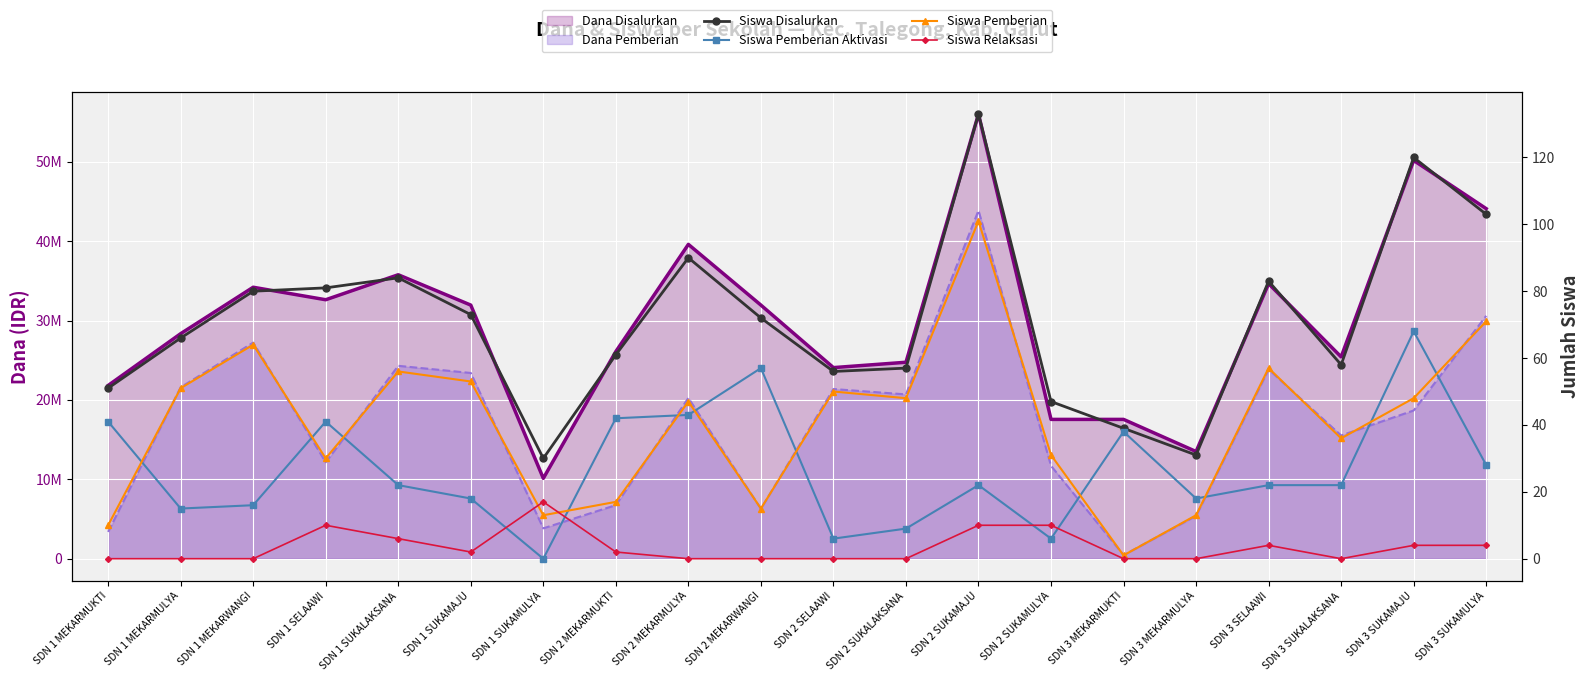

Reading right to left, extract all data points from this chart.

Siswa Disalurkan: SDN 3 SUKAMULYA=103	SDN 3 SUKAMAJU=120	SDN 3 SUKALAKSANA=58	SDN 3 SELAAWI=83	SDN 3 MEKARMULYA=31	SDN 3 MEKARMUKTI=39	SDN 2 SUKAMULYA=47	SDN 2 SUKAMAJU=133	SDN 2 SUKALAKSANA=57	SDN 2 SELAAWI=56	SDN 2 MEKARWANGI=72	SDN 2 MEKARMULYA=90	SDN 2 MEKARMUKTI=61	SDN 1 SUKAMULYA=30	SDN 1 SUKAMAJU=73	SDN 1 SUKALAKSANA=84	SDN 1 SELAAWI=81	SDN 1 MEKARWANGI=80	SDN 1 MEKARMULYA=66	SDN 1 MEKARMUKTI=51
Siswa Pemberian Aktivasi: SDN 3 SUKAMULYA=28	SDN 3 SUKAMAJU=68	SDN 3 SUKALAKSANA=22	SDN 3 SELAAWI=22	SDN 3 MEKARMULYA=18	SDN 3 MEKARMUKTI=38	SDN 2 SUKAMULYA=6	SDN 2 SUKAMAJU=22	SDN 2 SUKALAKSANA=9	SDN 2 SELAAWI=6	SDN 2 MEKARWANGI=57	SDN 2 MEKARMULYA=43	SDN 2 MEKARMUKTI=42	SDN 1 SUKAMULYA=0	SDN 1 SUKAMAJU=18	SDN 1 SUKALAKSANA=22	SDN 1 SELAAWI=41	SDN 1 MEKARWANGI=16	SDN 1 MEKARMULYA=15	SDN 1 MEKARMUKTI=41
Siswa Pemberian: SDN 3 SUKAMULYA=71	SDN 3 SUKAMAJU=48	SDN 3 SUKALAKSANA=36	SDN 3 SELAAWI=57	SDN 3 MEKARMULYA=13	SDN 3 MEKARMUKTI=1	SDN 2 SUKAMULYA=31	SDN 2 SUKAMAJU=101	SDN 2 SUKALAKSANA=48	SDN 2 SELAAWI=50	SDN 2 MEKARWANGI=15	SDN 2 MEKARMULYA=47	SDN 2 MEKARMUKTI=17	SDN 1 SUKAMULYA=13	SDN 1 SUKAMAJU=53	SDN 1 SUKALAKSANA=56	SDN 1 SELAAWI=30	SDN 1 MEKARWANGI=64	SDN 1 MEKARMULYA=51	SDN 1 MEKARMUKTI=10
Siswa Relaksasi: SDN 3 SUKAMULYA=4	SDN 3 SUKAMAJU=4	SDN 3 SUKALAKSANA=0	SDN 3 SELAAWI=4	SDN 3 MEKARMULYA=0	SDN 3 MEKARMUKTI=0	SDN 2 SUKAMULYA=10	SDN 2 SUKAMAJU=10	SDN 2 SUKALAKSANA=0	SDN 2 SELAAWI=0	SDN 2 MEKARWANGI=0	SDN 2 MEKARMULYA=0	SDN 2 MEKARMUKTI=2	SDN 1 SUKAMULYA=17	SDN 1 SUKAMAJU=2	SDN 1 SUKALAKSANA=6	SDN 1 SELAAWI=10	SDN 1 MEKARWANGI=0	SDN 1 MEKARMULYA=0	SDN 1 MEKARMUKTI=0